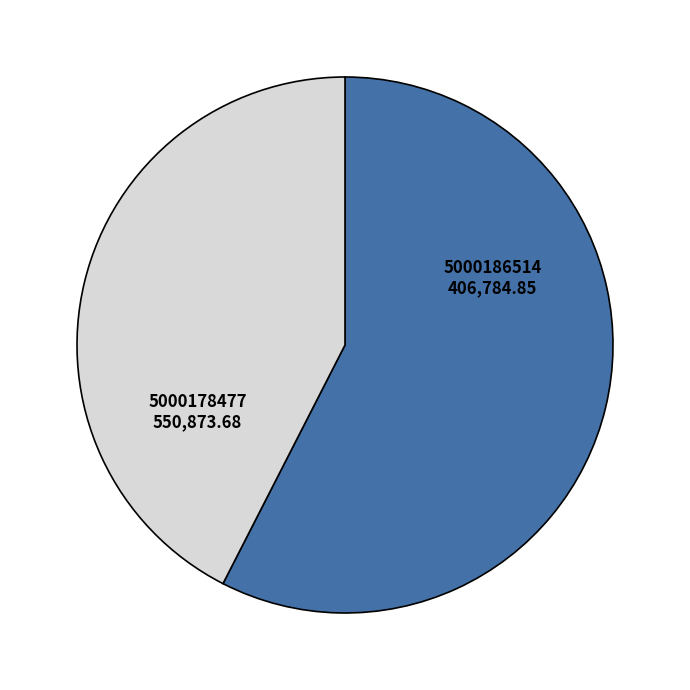

Count the number of slices in the pie.

2